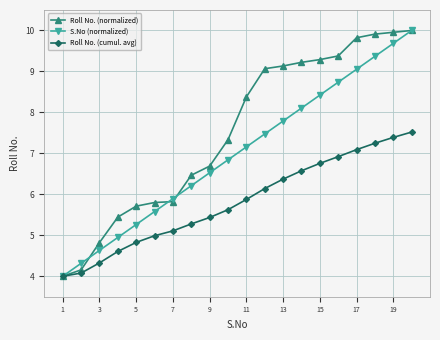

List the series in order of their overall mean, highest first.

Roll No. (normalized), S.No (normalized), Roll No. (cumul. avg)